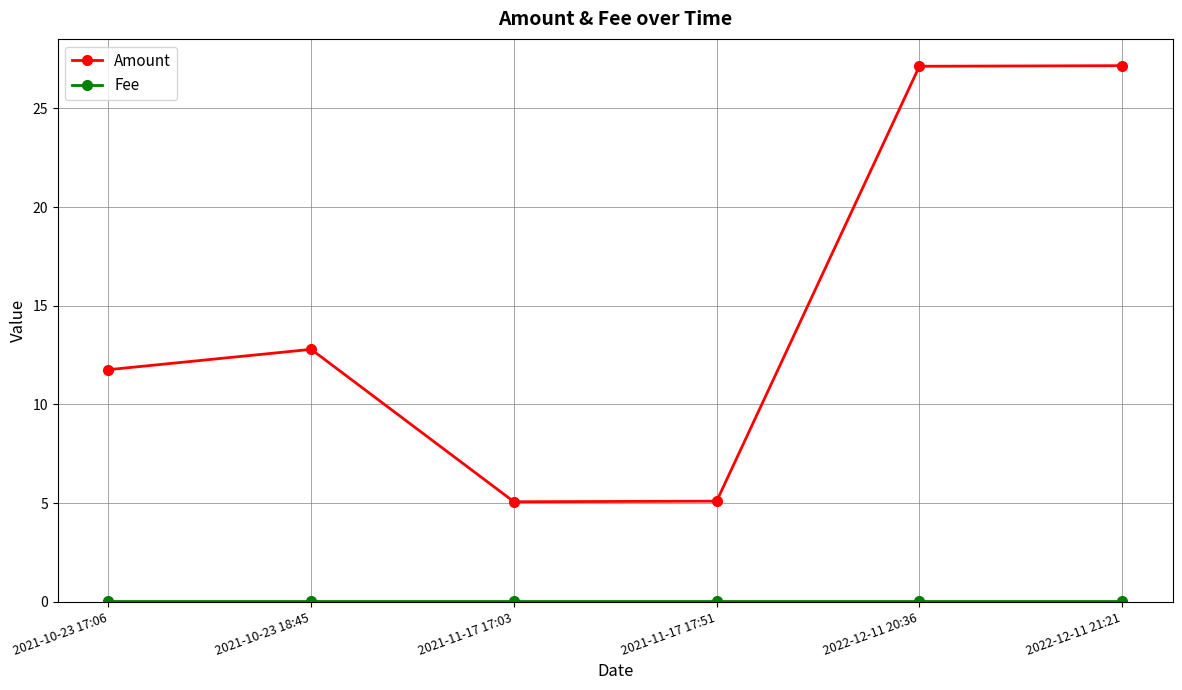

The value of Amount at 2021-11-17 17:03 is 5.1. True or false?

True